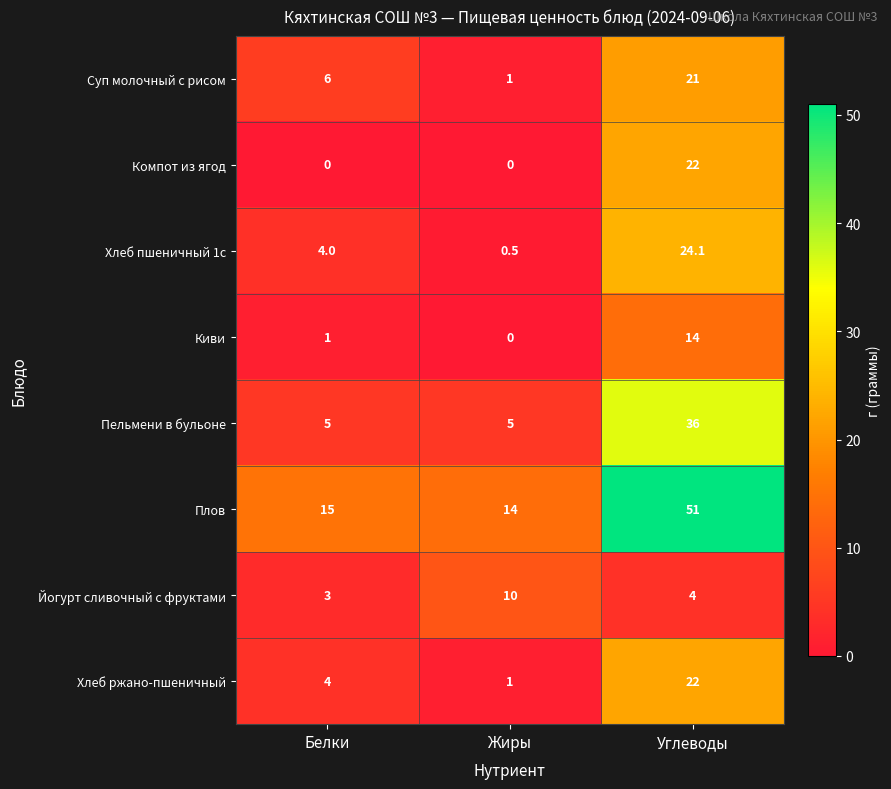

At which label does Йогурт сливочный с фруктами first exceed 4?

Жиры